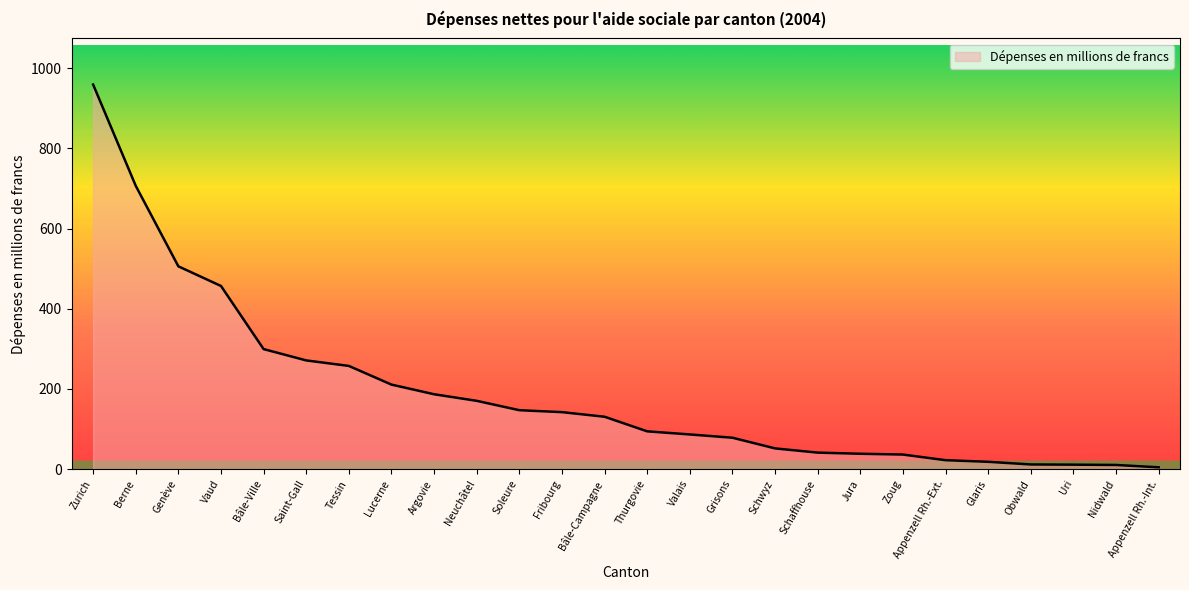

The chart shows a value of 86.6 at Valais. True or false?

True